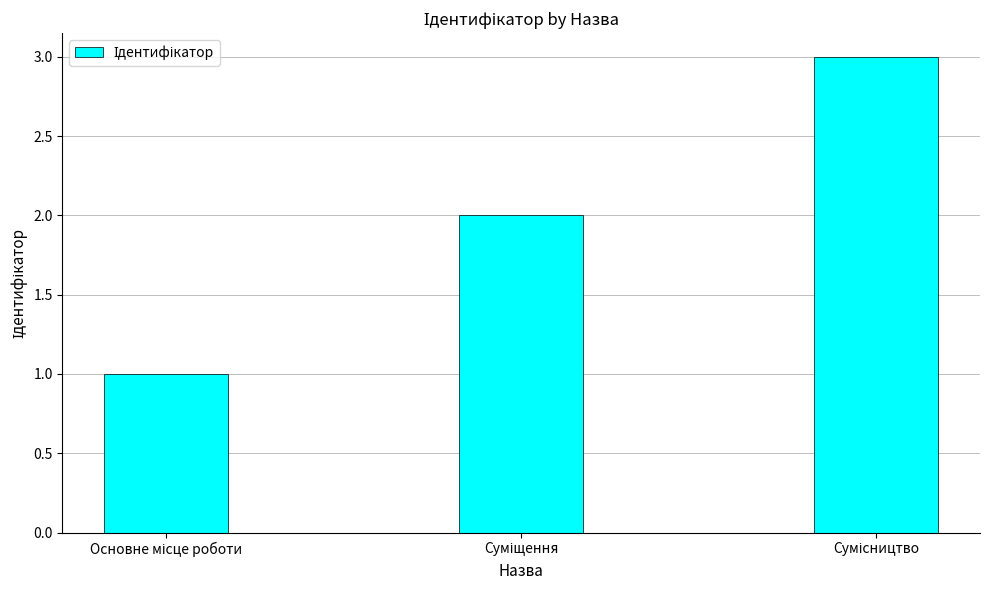

What is the sum of all values?

6